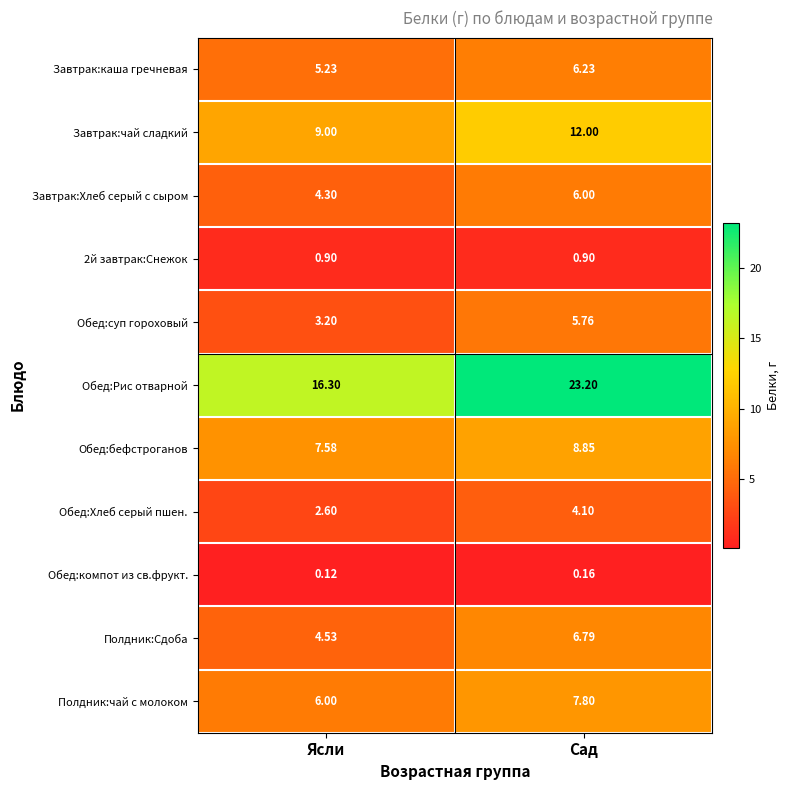

Which label corresponds to the largest value in the chart?

Сад